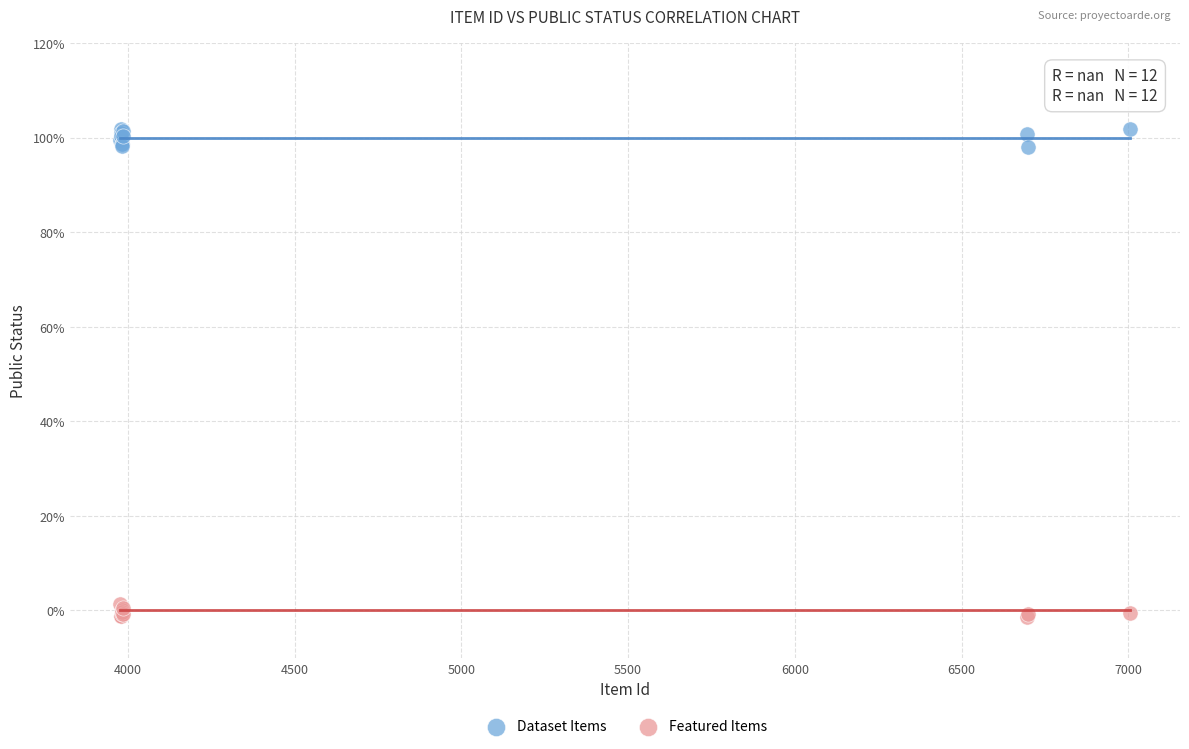

Which series reaches the minimum Y coordinate?

Featured Items